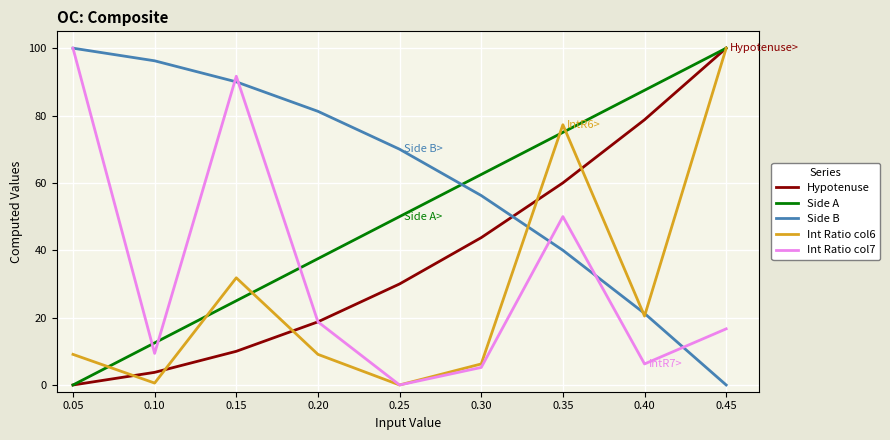

List the labels in order of Side B value, largest first.

0.05, 0.10, 0.15, 0.20, 0.25, 0.30, 0.35, 0.40, 0.45